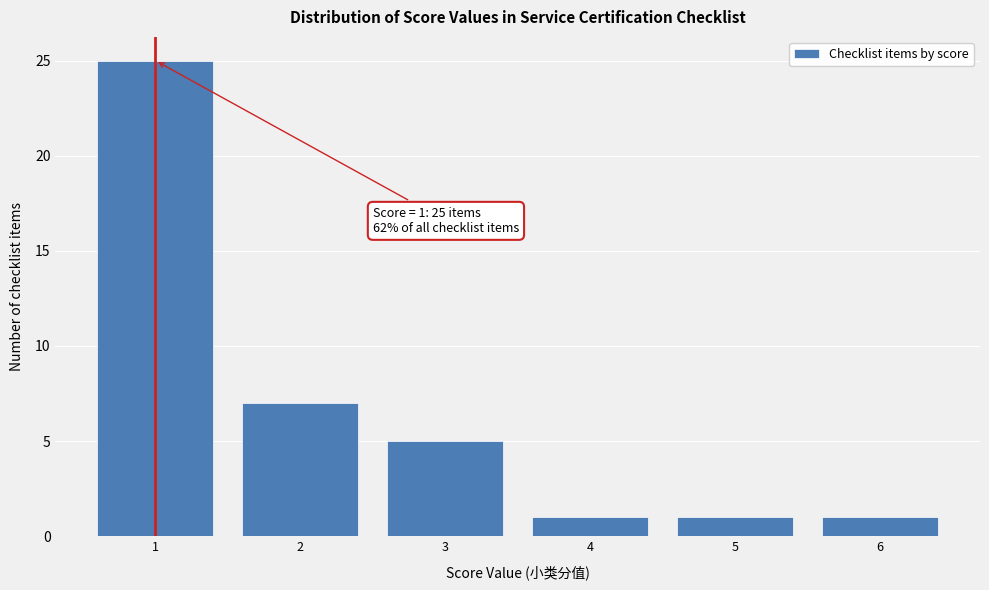

Reading left to right, extract all data points from this chart.

25	7	5	1	1	1